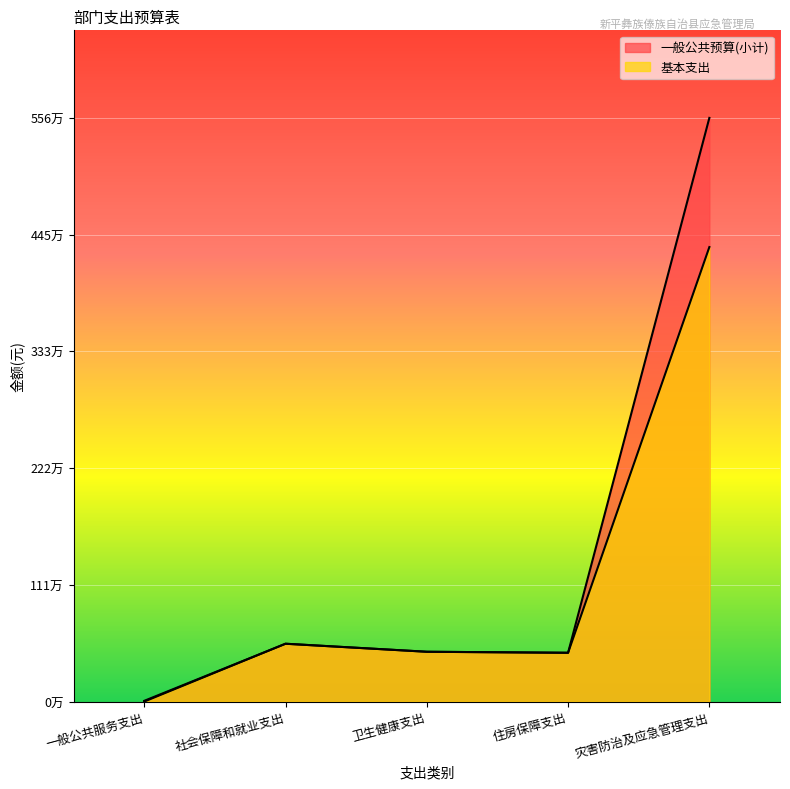

Count the number of data series in this chart.

2